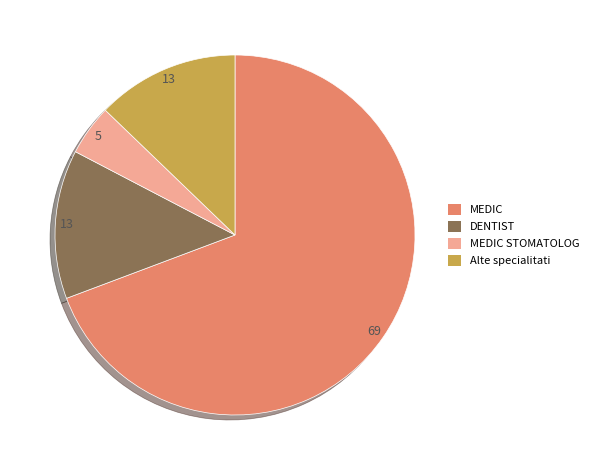

The MEDIC slice represents 69% of the pie. True or false?

True